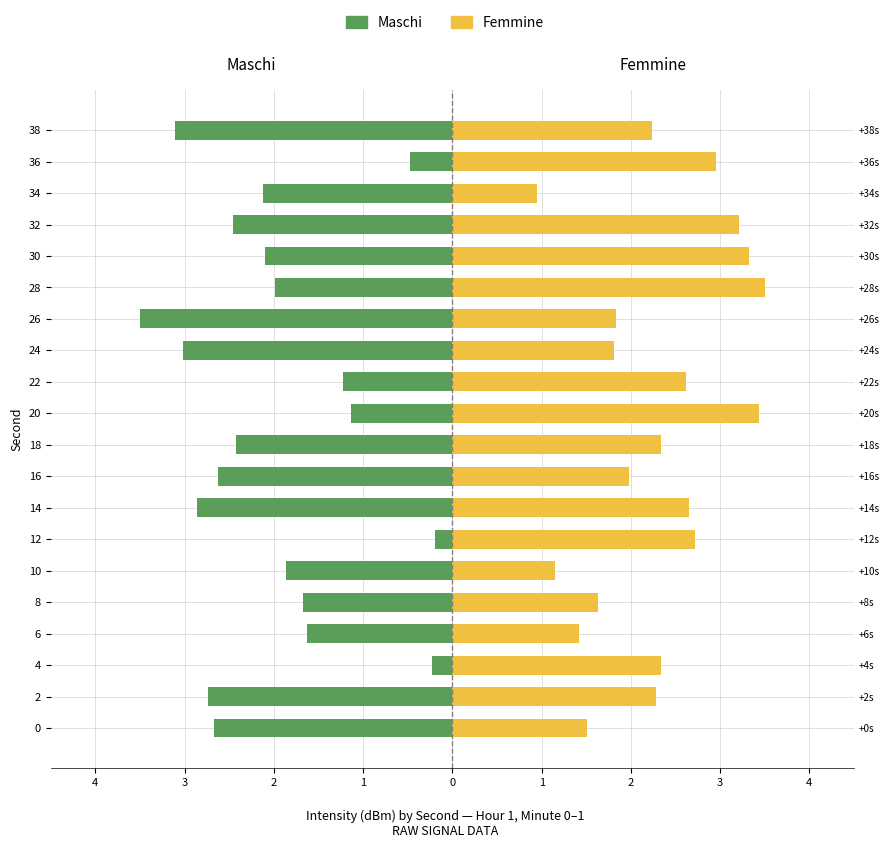

Are the bars horizontal?

Yes